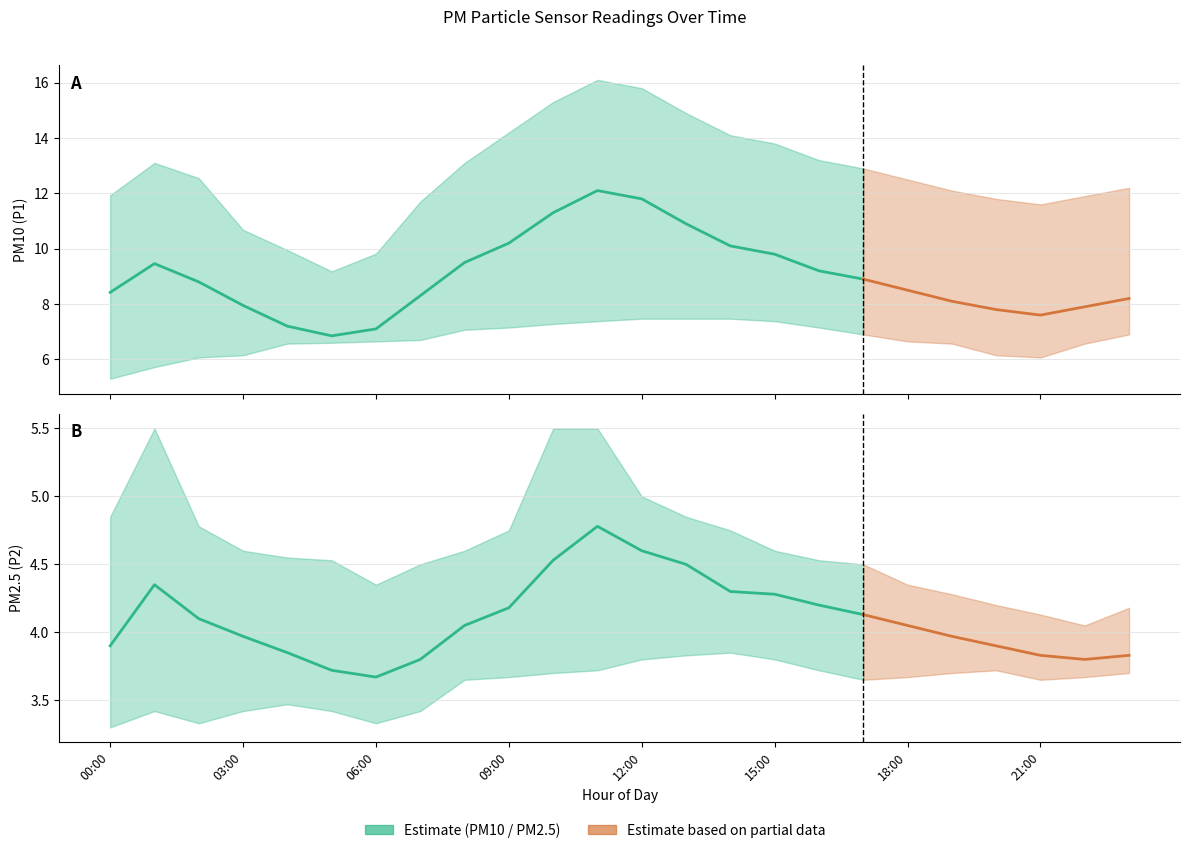

What is the label of the 11th point from the right?

13:00